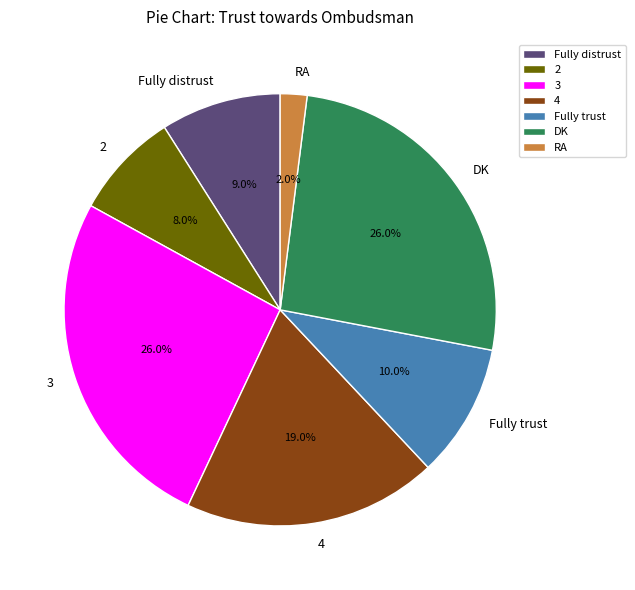

What portion of the pie excludes 2?

92.0%